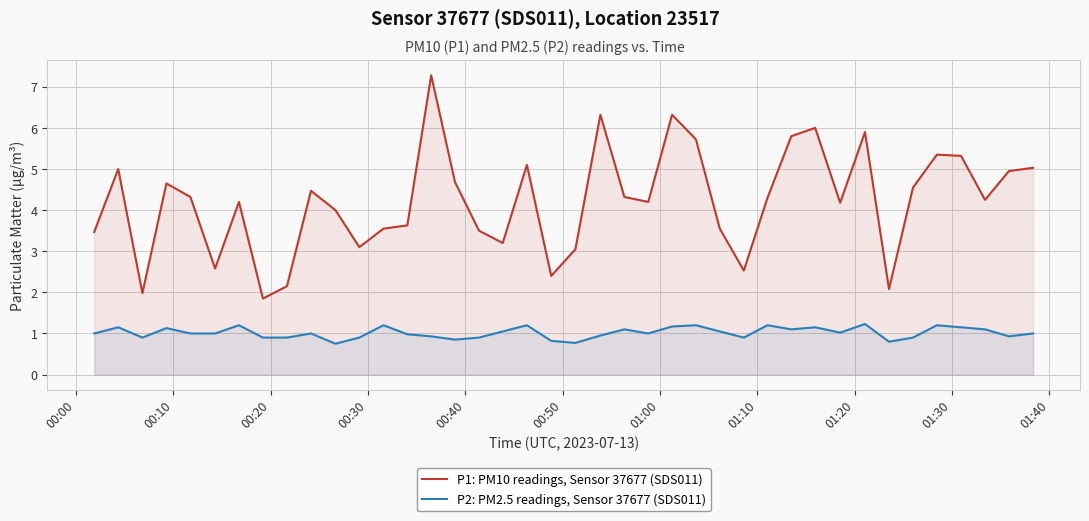

True or false: P2: PM2.5 readings, Sensor 37677 (SDS011) has more than 2 points higher than both neighbors.

True